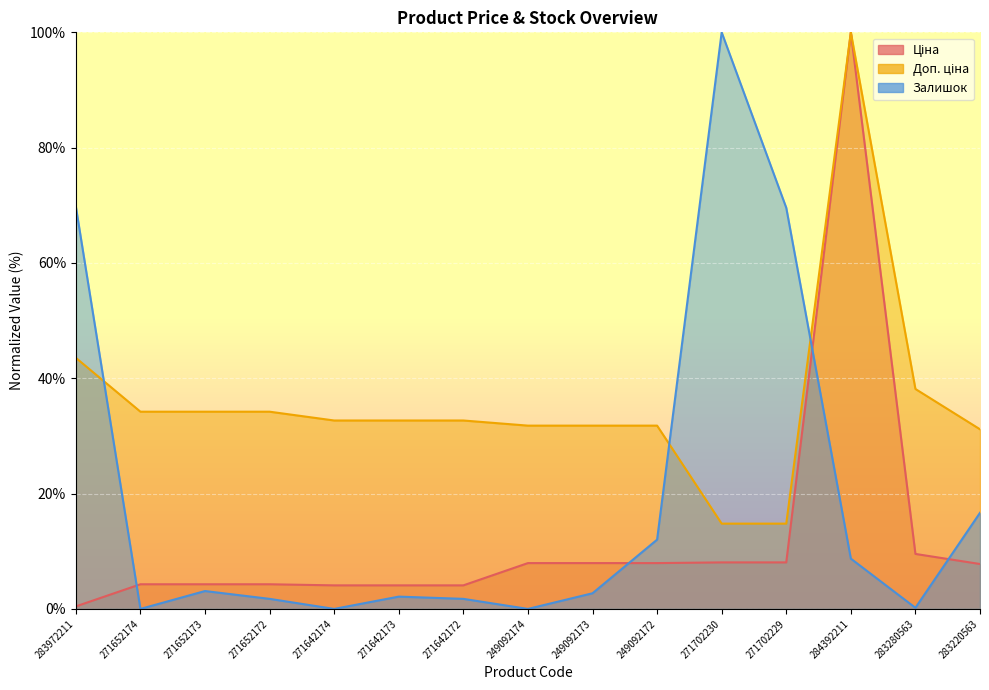

How many lines are shown in the chart?

3